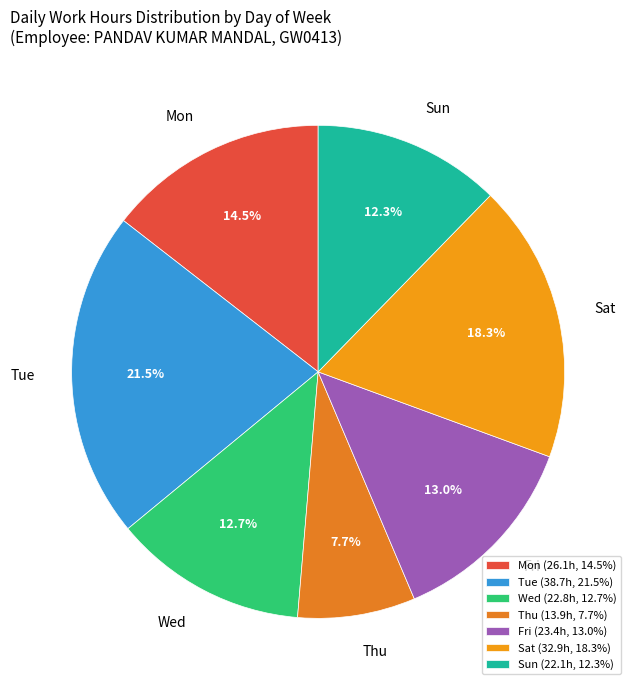

To the nearest percent, what is the combined percentage of Fri and Mon?

28%